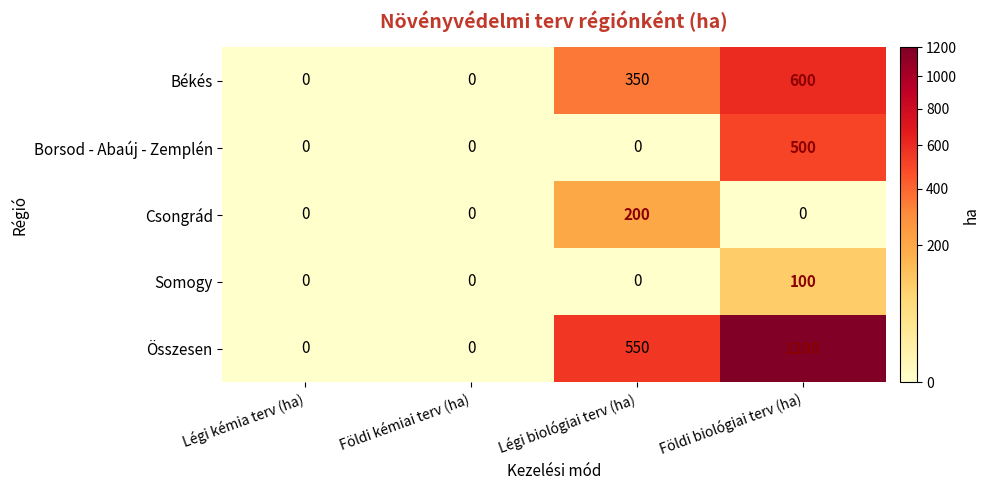

At which category is the sum across all series the highest?

Földi biológiai terv (ha)